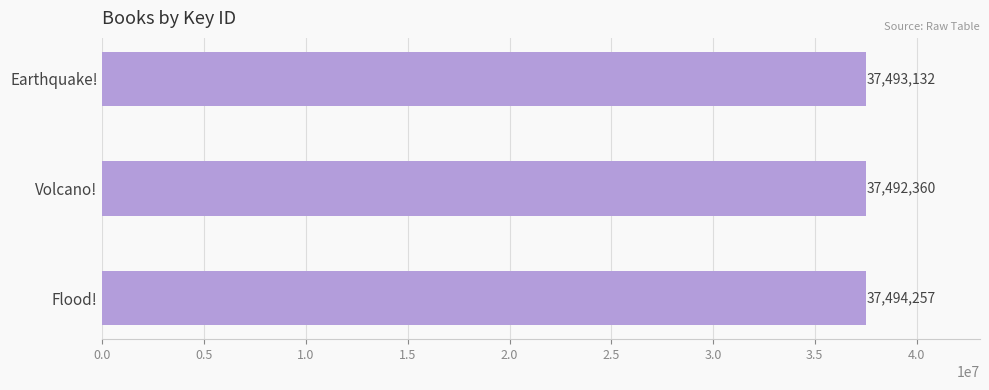

What is the difference between the maximum and minimum values?

1897